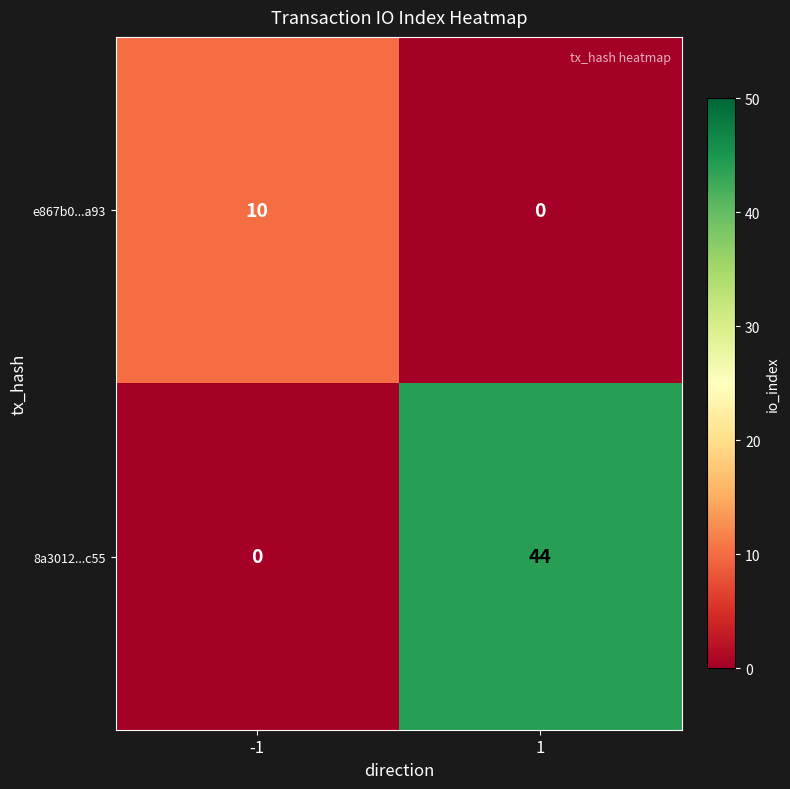

True or false: e867b0...a93 has a value of 16 at -1.

False